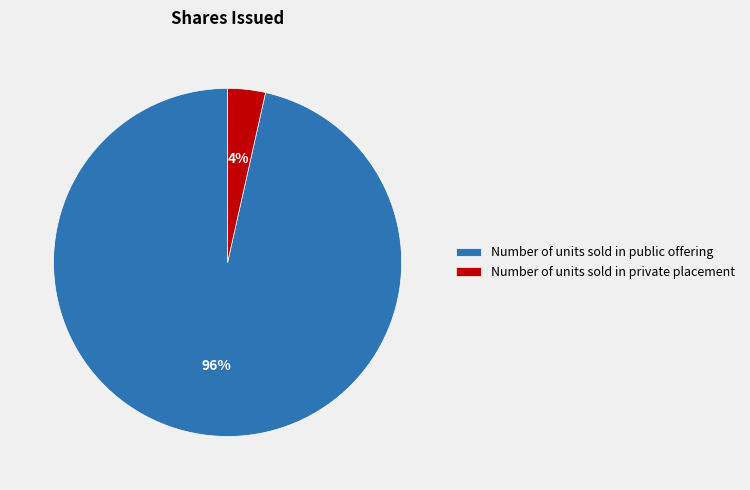

What percentage is the Number of units sold in public offering slice, to the nearest percent?

96%